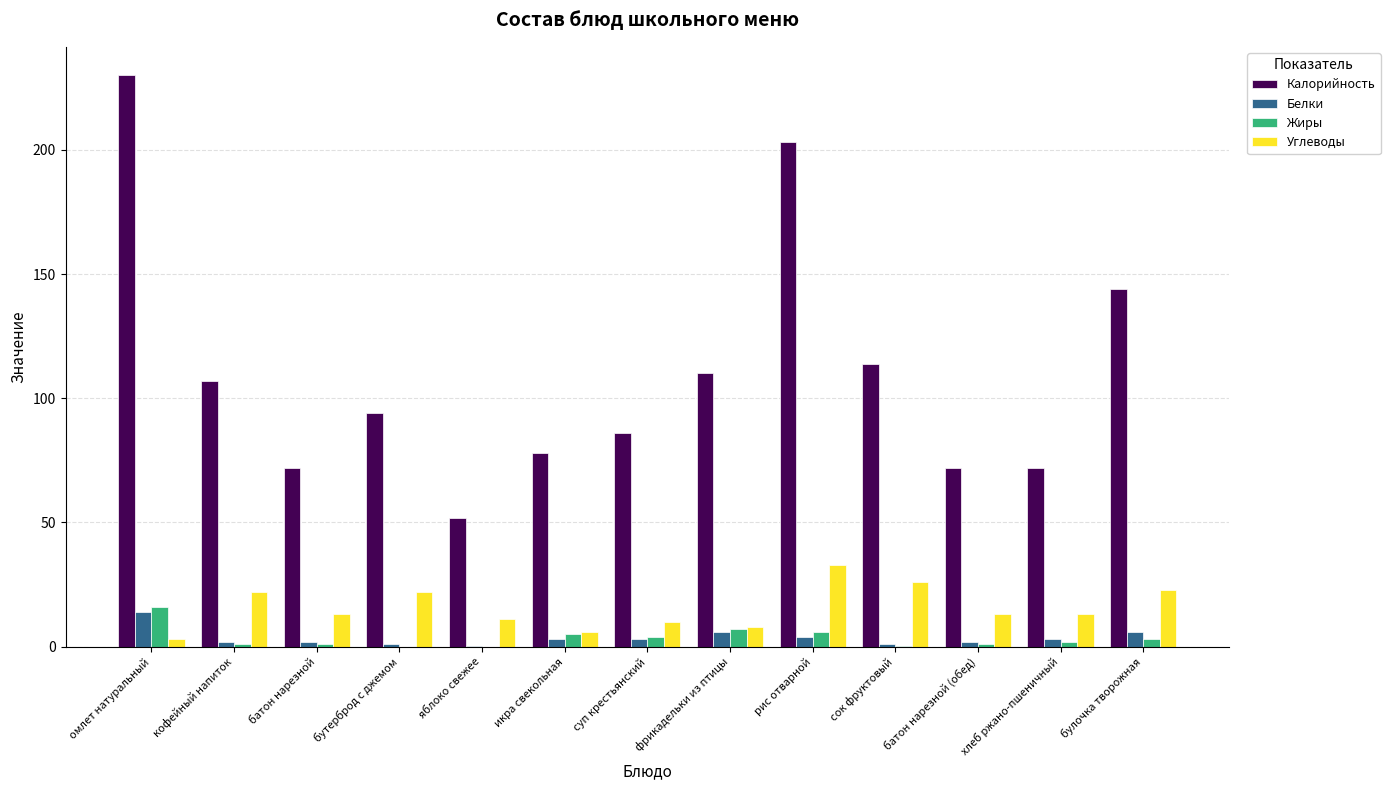

Where is Калорийность nearest to the value 141?

булочка творожная